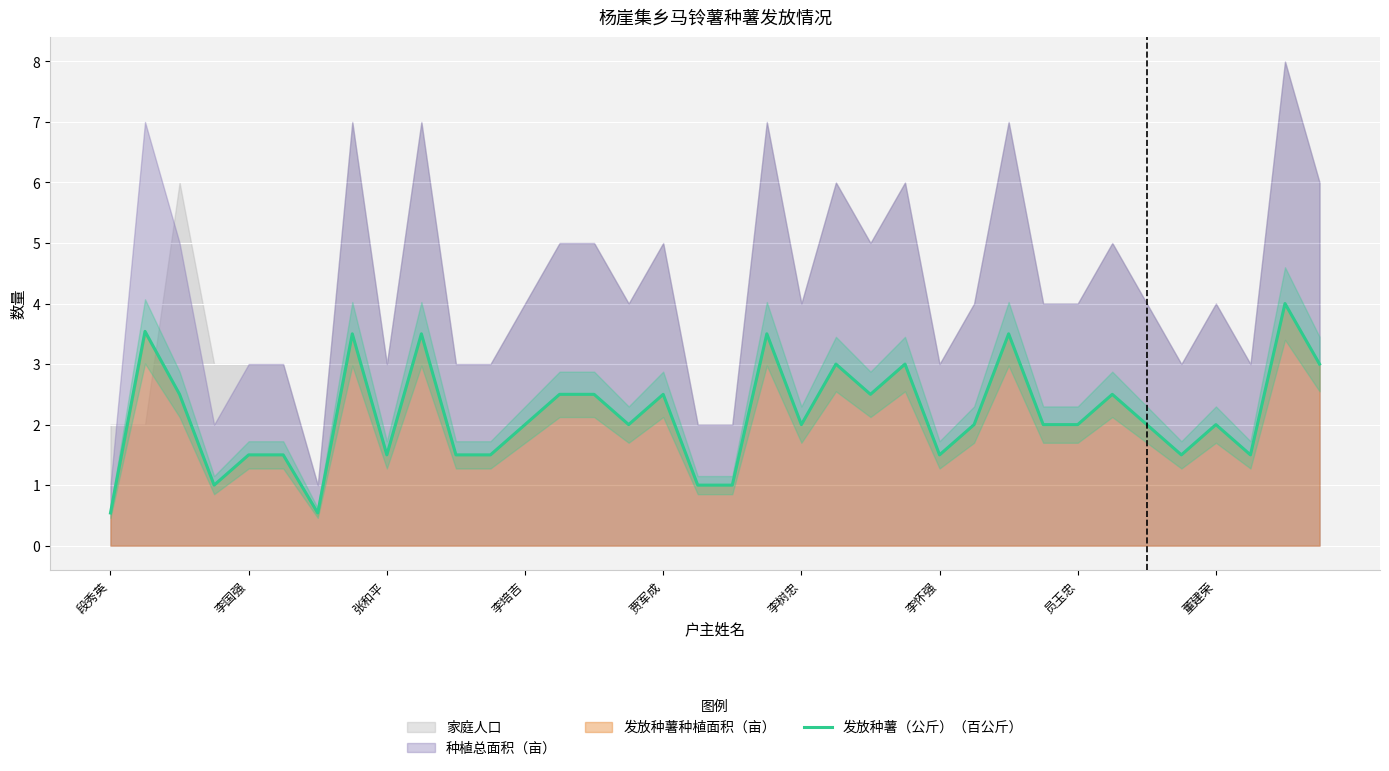

Is it true that 发放种薯（公斤）（百公斤） equals 3.0 at 李树忠?

False